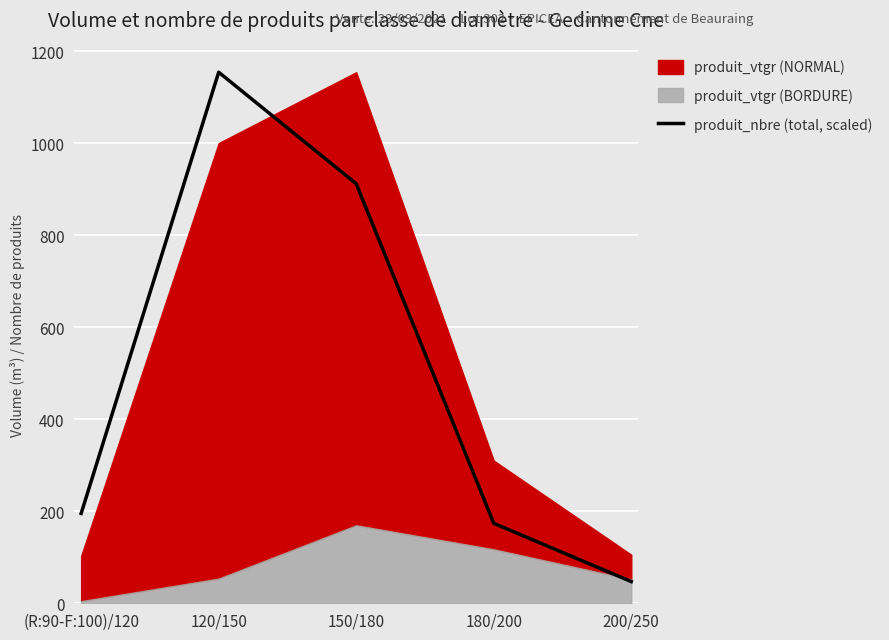

True or false: there are more than 1 points higher than both neighbors.

False